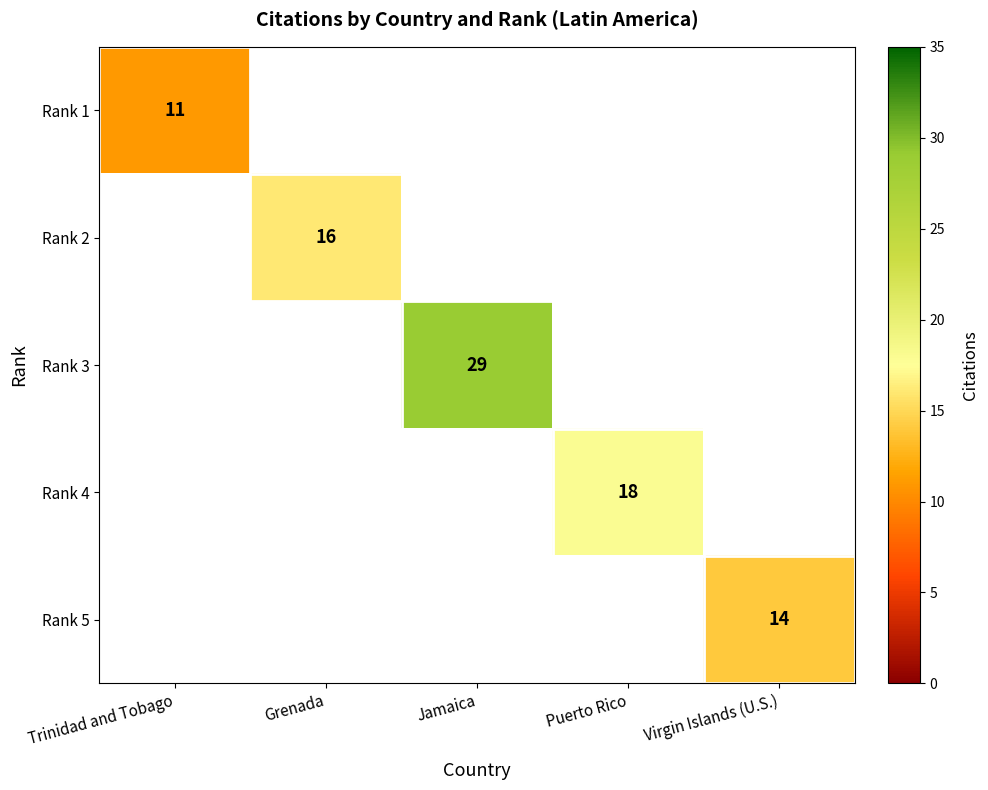

Is it true that Rank 5 equals 14 at Virgin Islands (U.S.)?

True